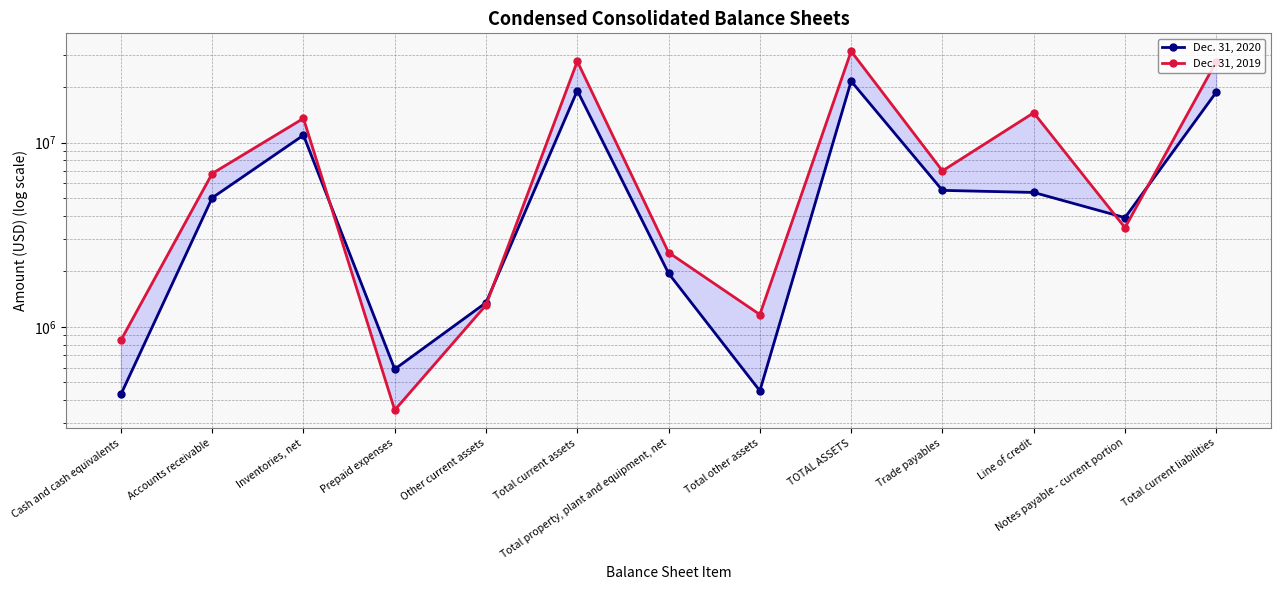

What are all the series names shown in the legend?

Dec. 31, 2020, Dec. 31, 2019